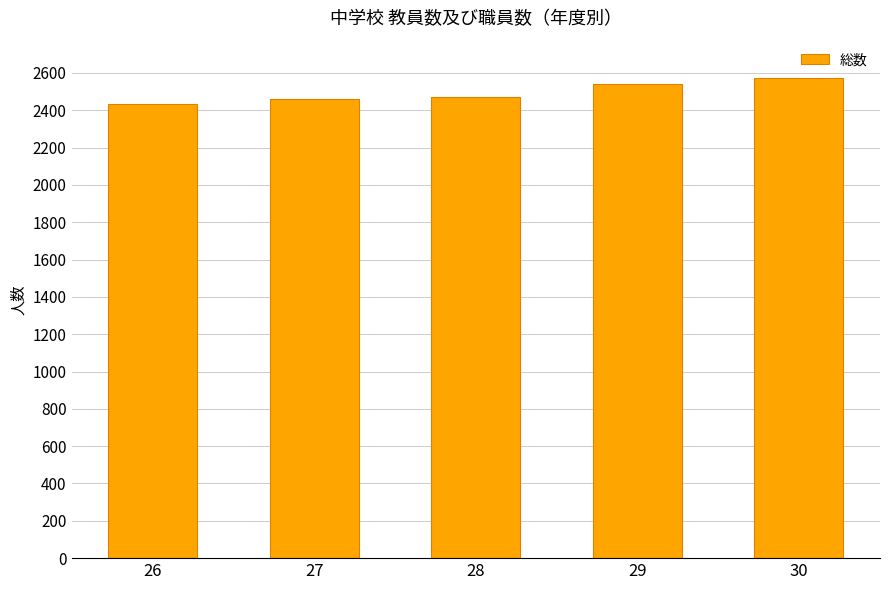

Is it true that the value at 28 is 857?

False